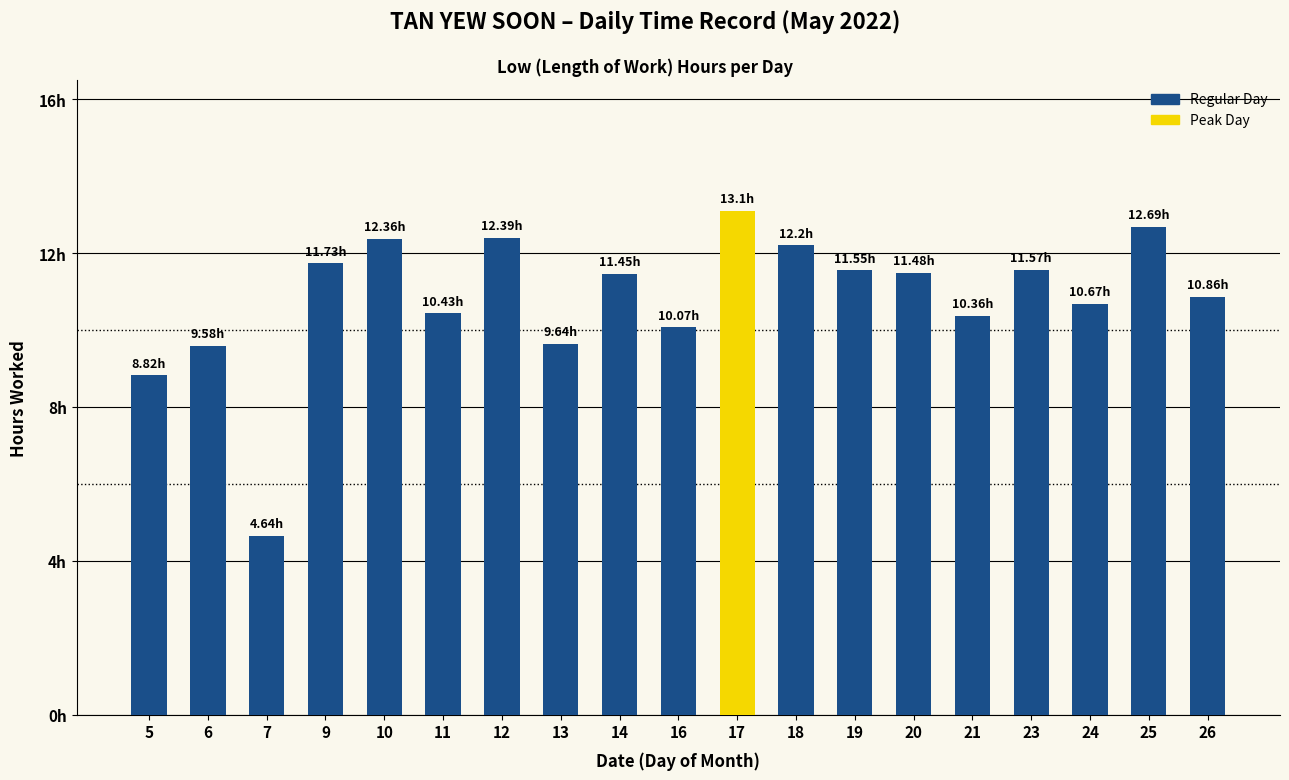

List the labels in order of value, smallest first.

7, 5, 6, 13, 16, 21, 11, 24, 26, 14, 20, 19, 23, 9, 18, 10, 12, 25, 17